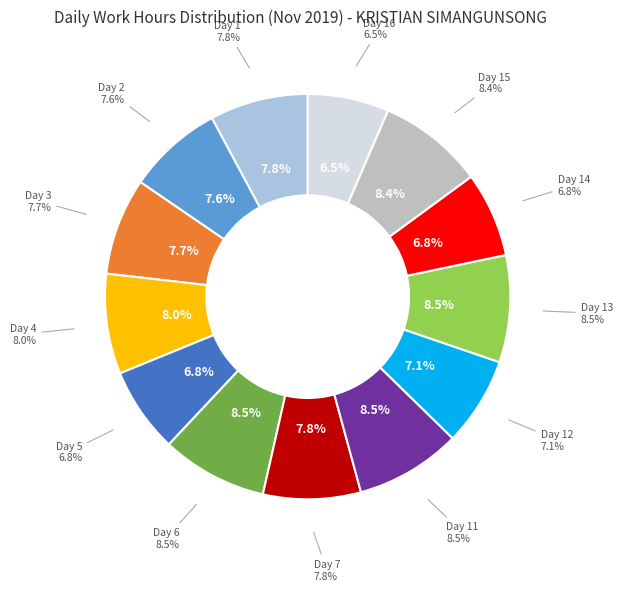

Does Day 12 account for over 50% of the chart?

No